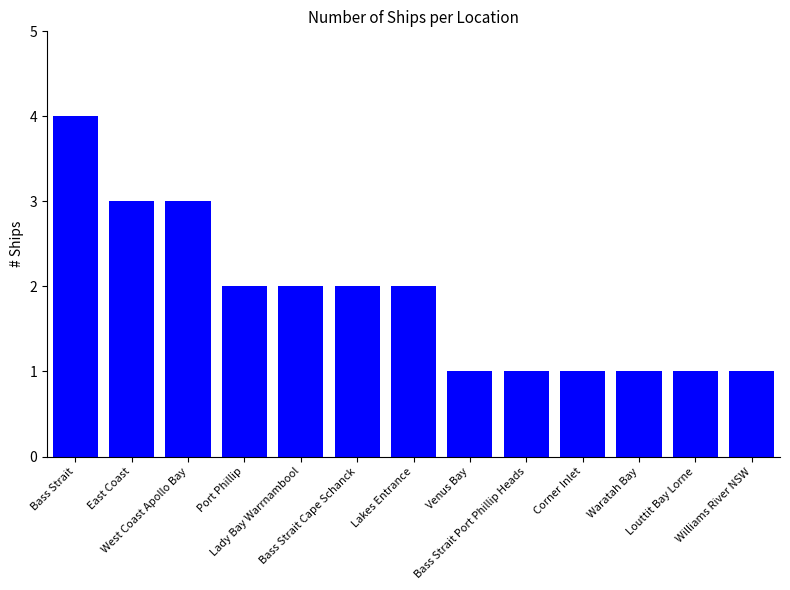

Where does the data first go above 2?

Bass Strait